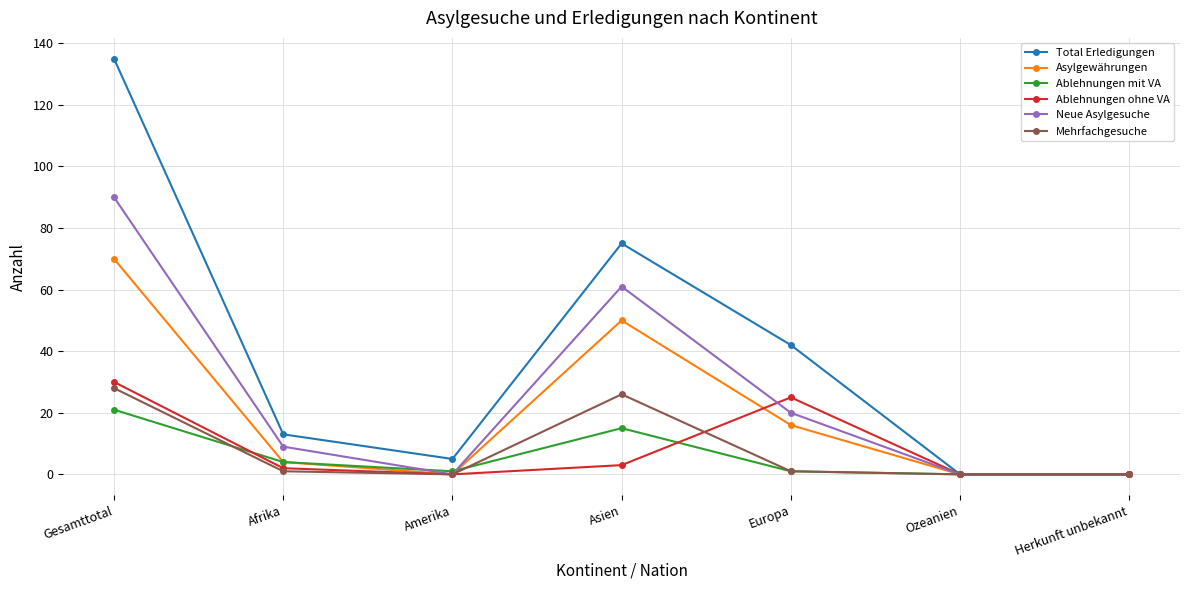

Which label corresponds to the largest value in the chart?

Gesamttotal